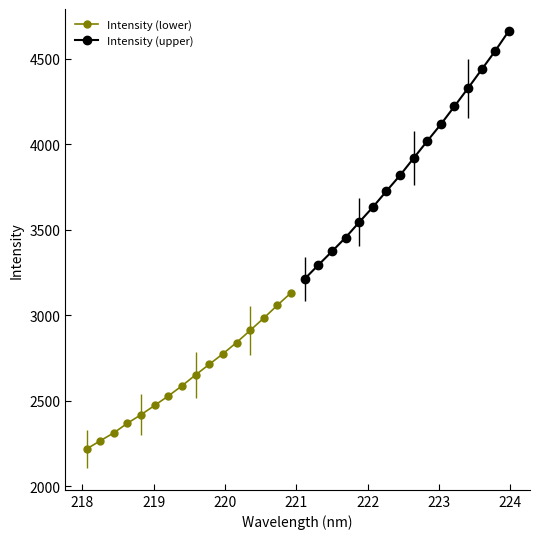

What is the minimum value for Intensity (lower)?

2218.4